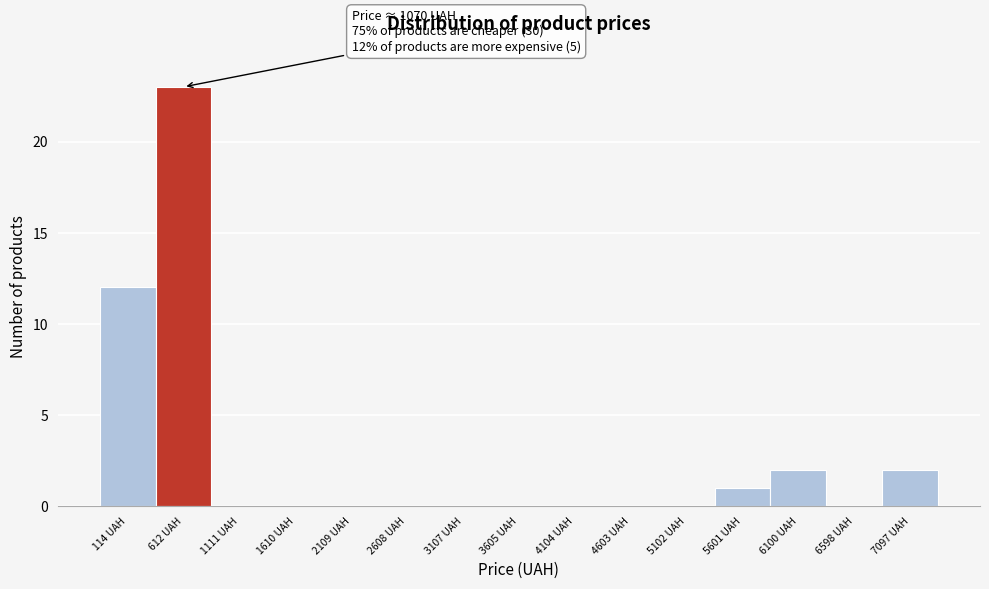

Reading right to left, list all the values displayed in this chart.

7097 UAH=2	6598 UAH=0	6100 UAH=2	5601 UAH=1	5102 UAH=0	4603 UAH=0	4104 UAH=0	3605 UAH=0	3107 UAH=0	2608 UAH=0	2109 UAH=0	1610 UAH=0	1111 UAH=0	612 UAH=23	114 UAH=12